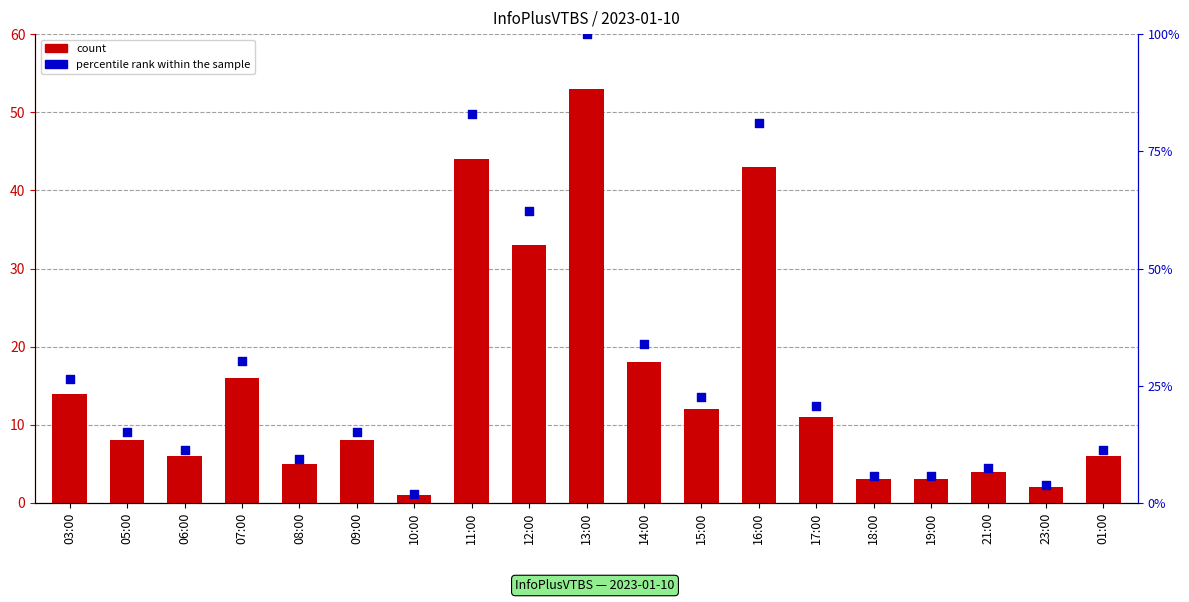

Which series has the widest spread of Y values?

count